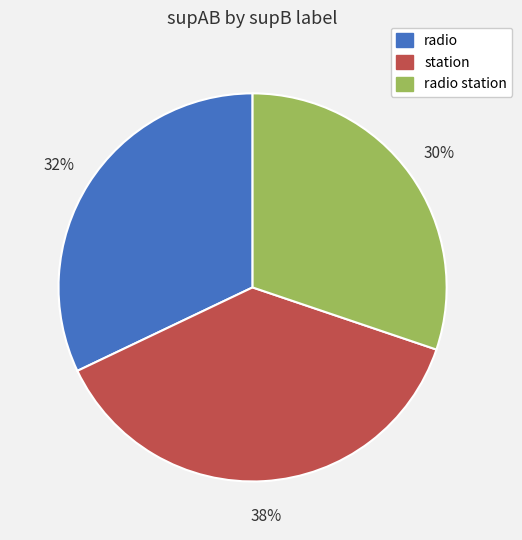

True or false: radio station accounts for 30% of the total.

True